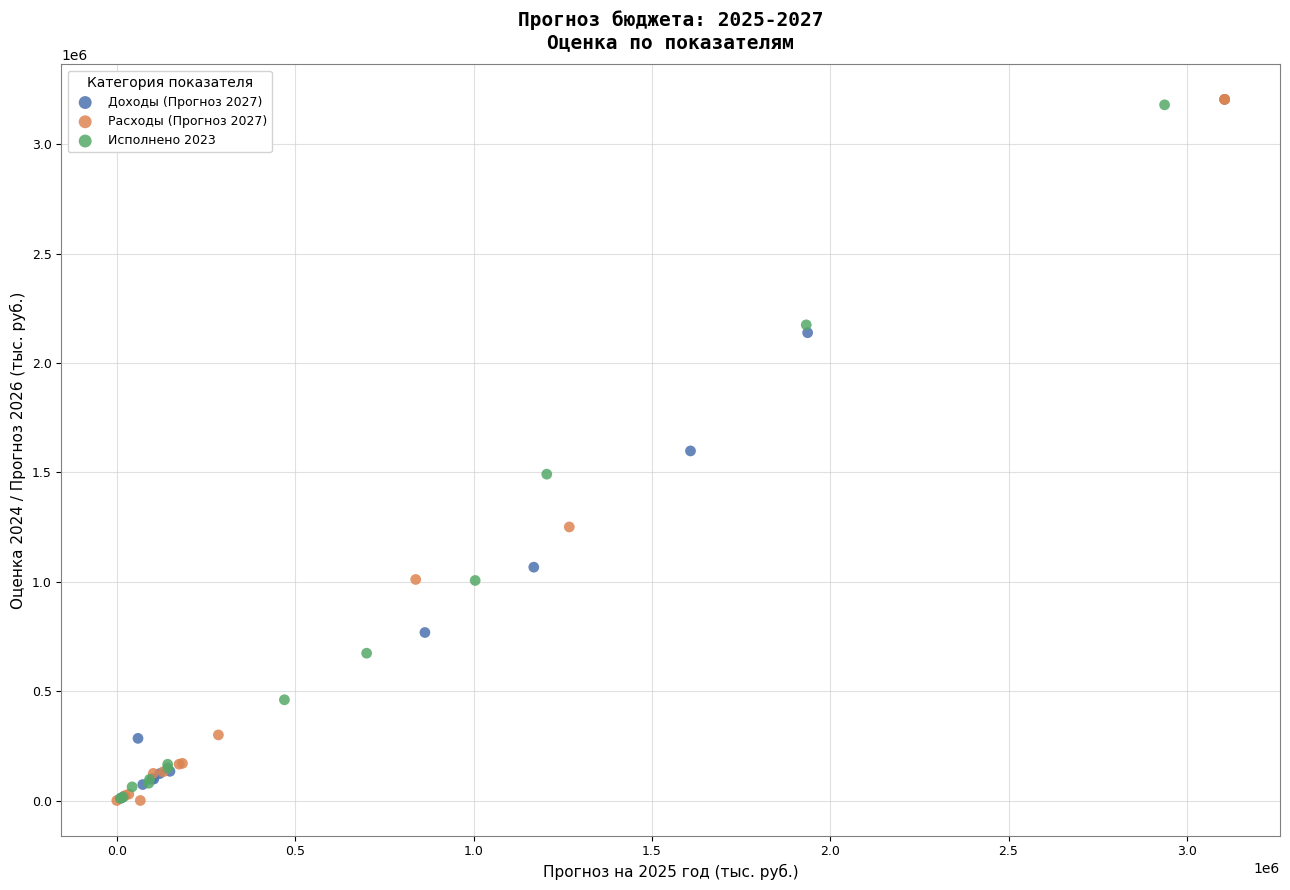

What are all the series names shown in the legend?

Доходы (Прогноз 2027), Расходы (Прогноз 2027), Исполнено 2023